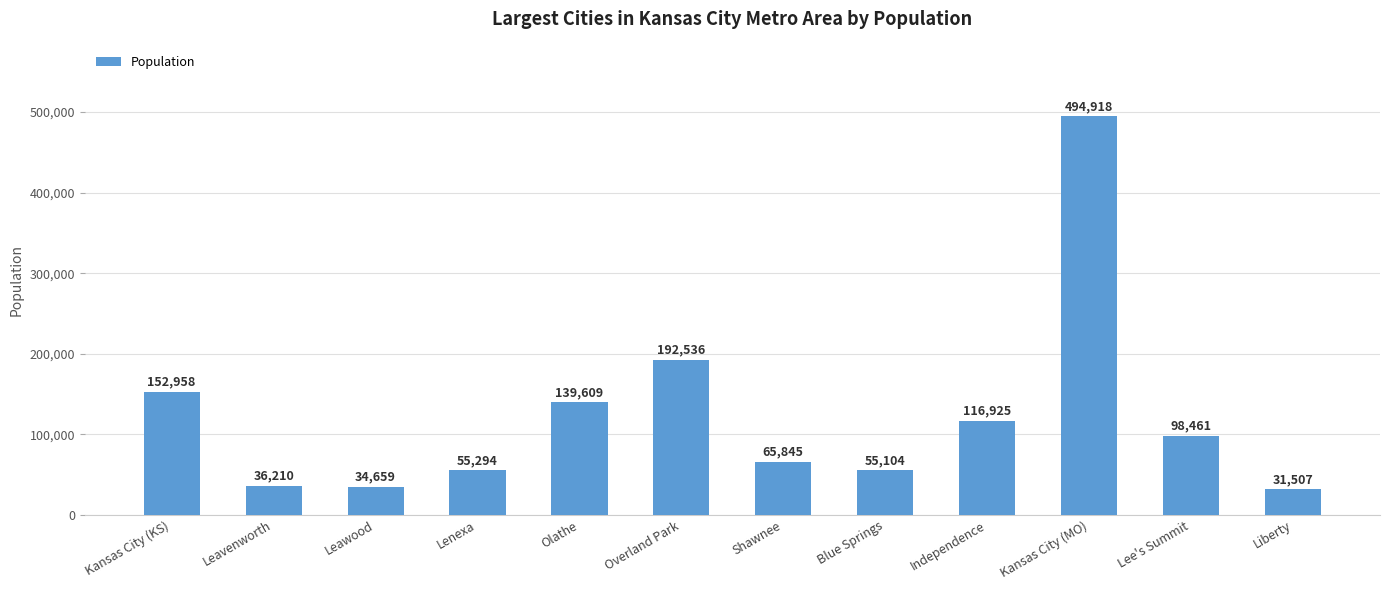

What is the sum of the values at Liberty and Overland Park?

224043